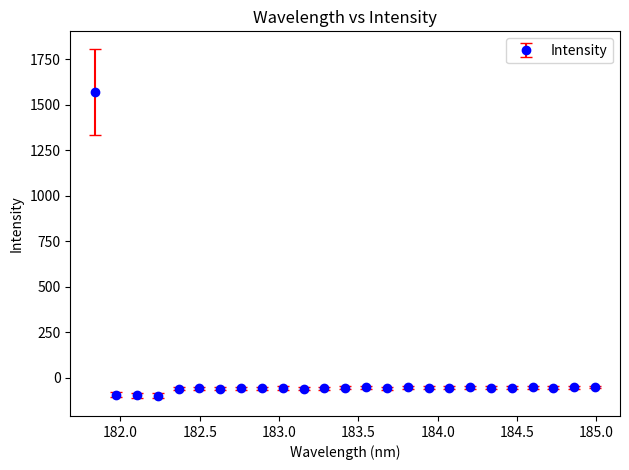

What is the value of the 7th point from the left?

-60.9